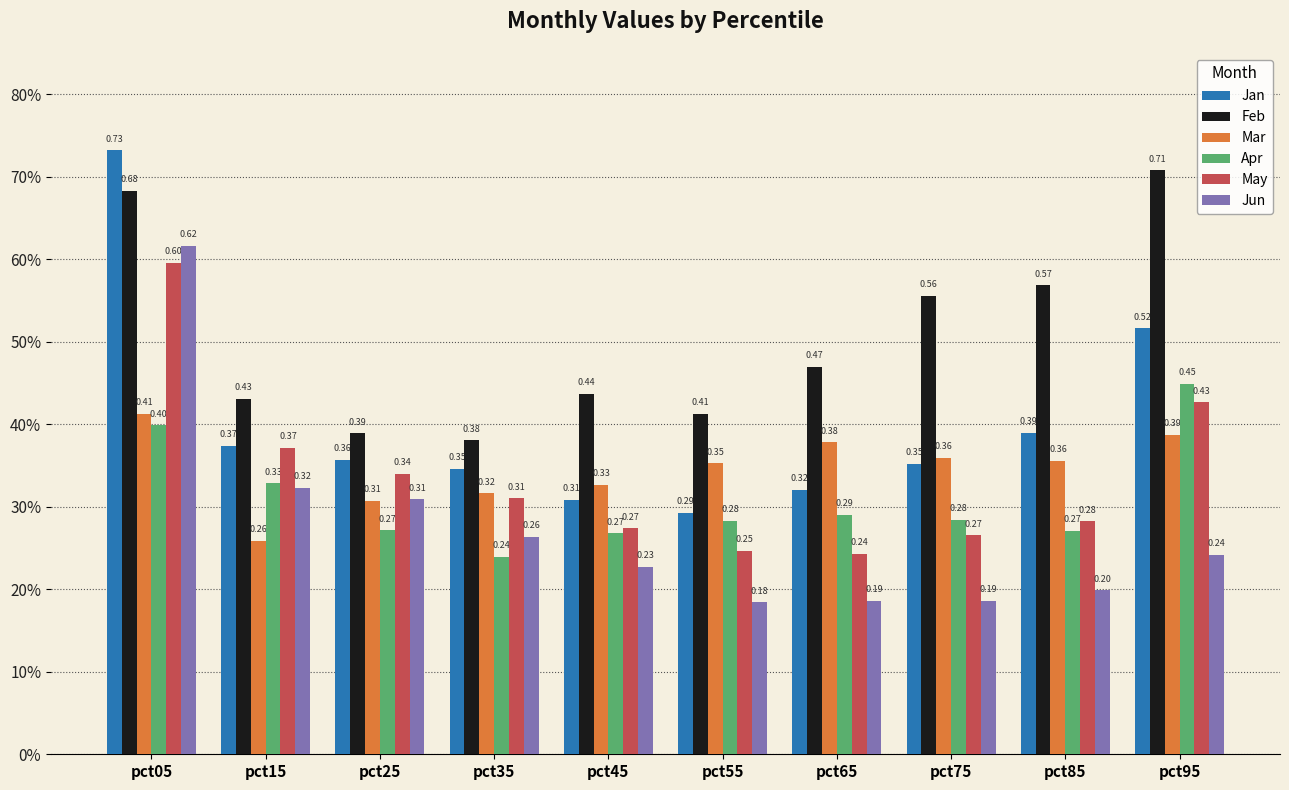

What are all the series names shown in the legend?

Jan, Feb, Mar, Apr, May, Jun